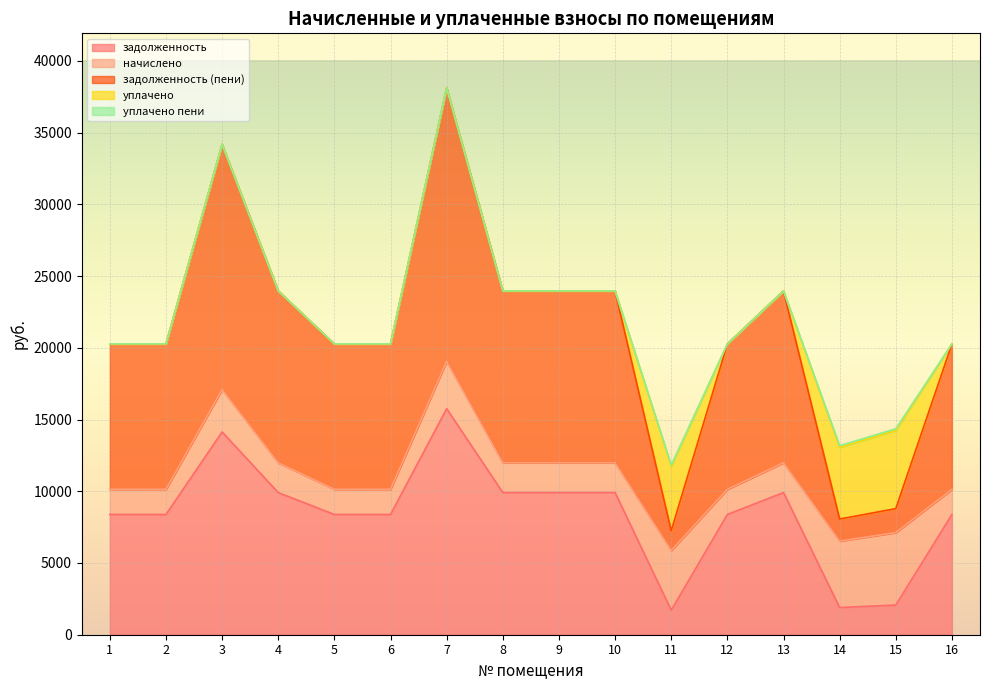

Is the value of уплачено пени at 8 greater than the value of задолженность (пени) at 16?

No